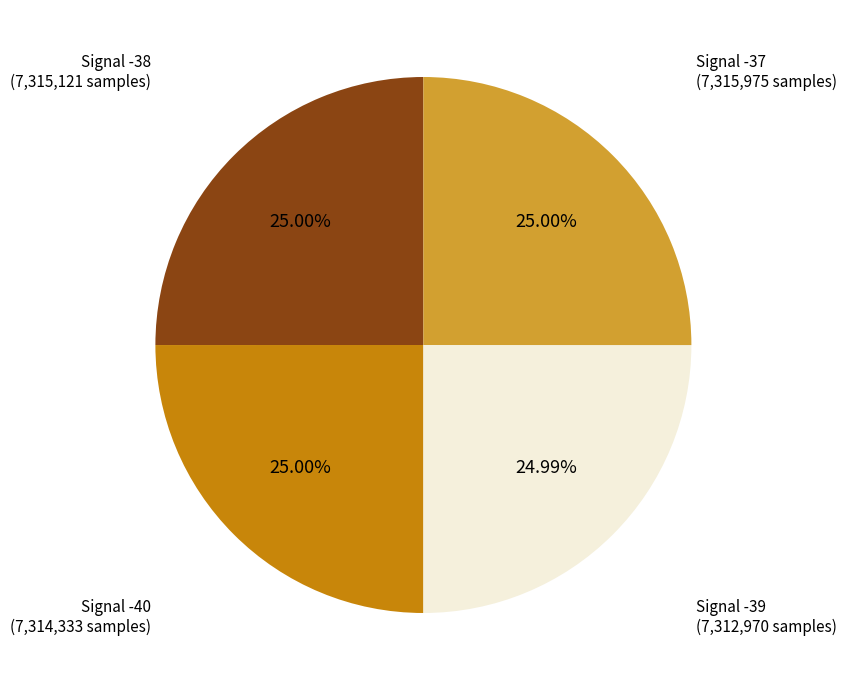

Is Signal -37 the majority of the pie?

No